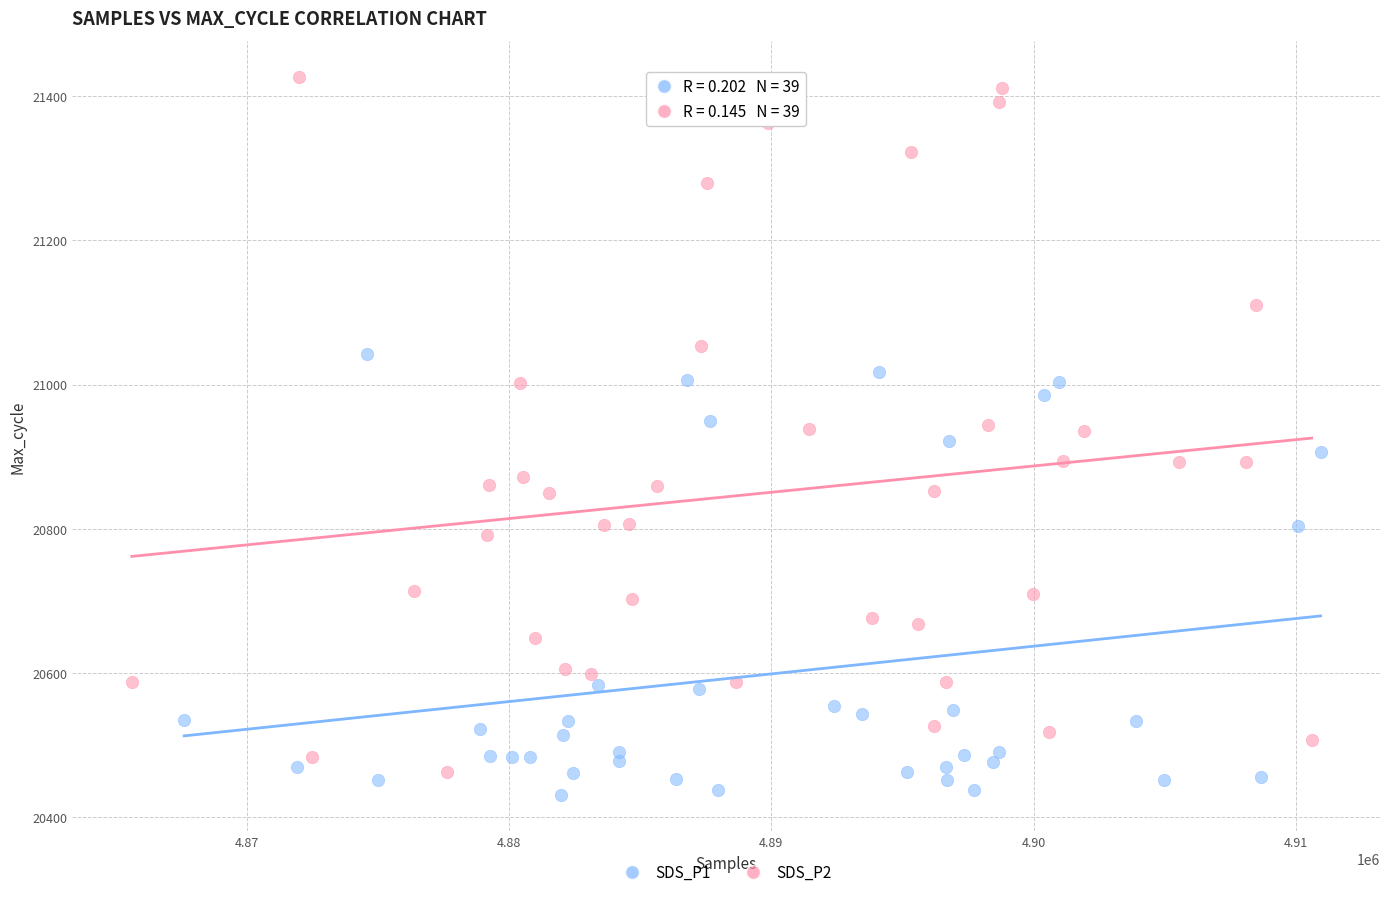

What are all the series names shown in the legend?

SDS_P1, SDS_P2